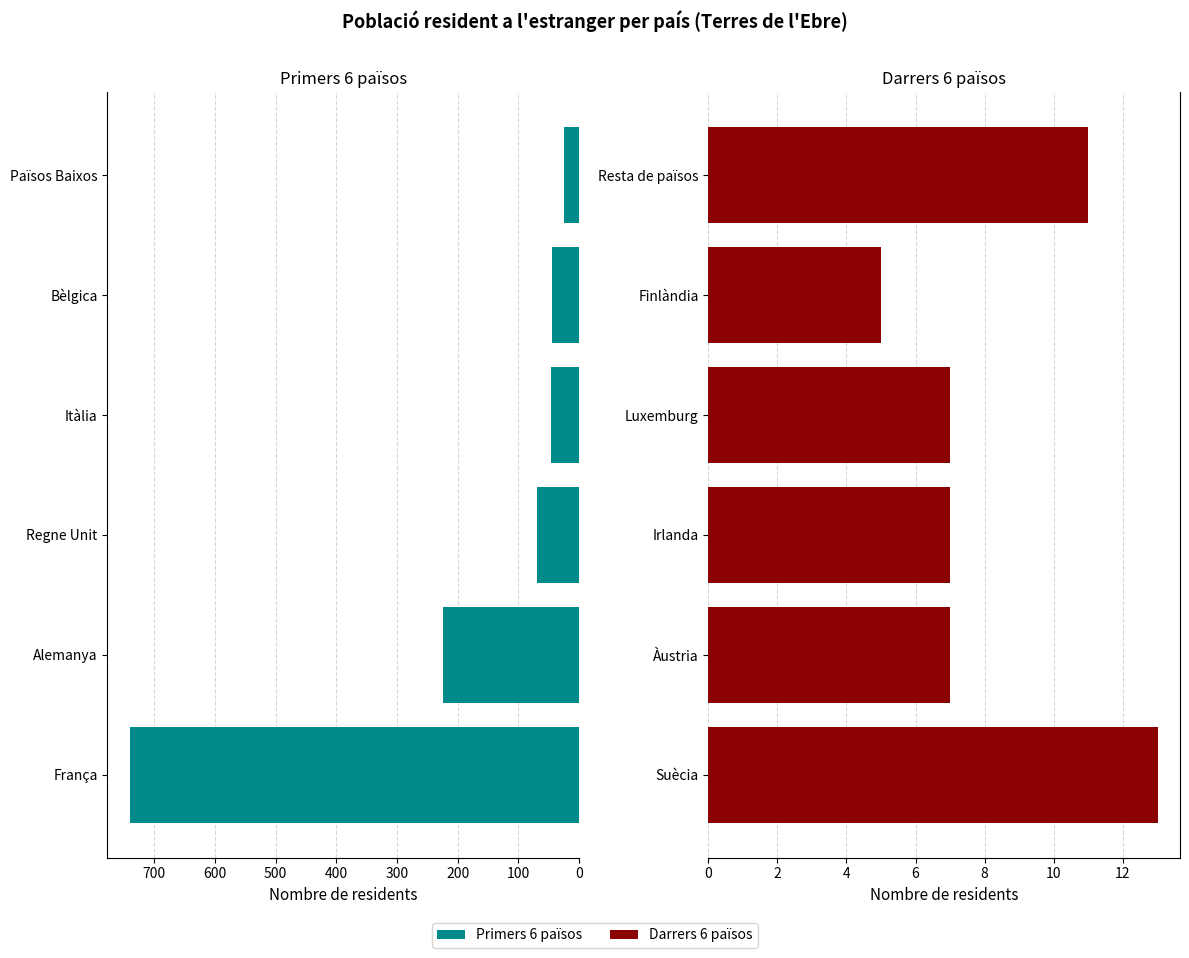

Count the values in the range 7 to 11.

4